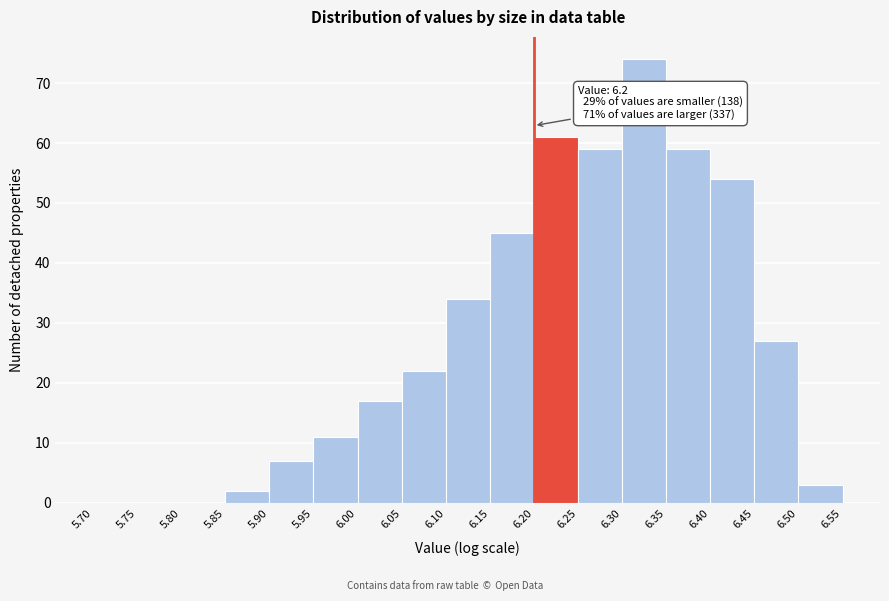

Which range on the x-axis has the tallest bar?

6.30 to 6.35